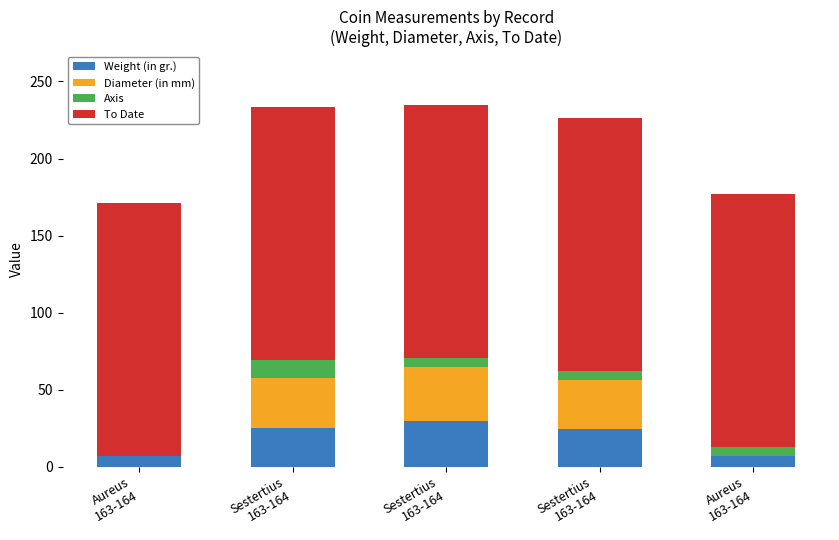

At which label is Weight (in gr.) closest to 18?

Sestertius
163-164